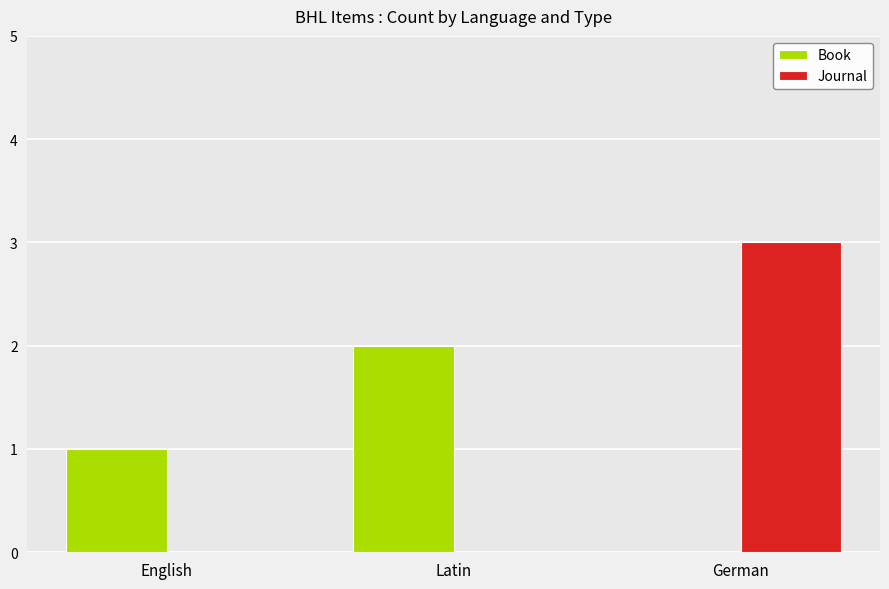

What is the sum of the Journal values at Latin and German?

3